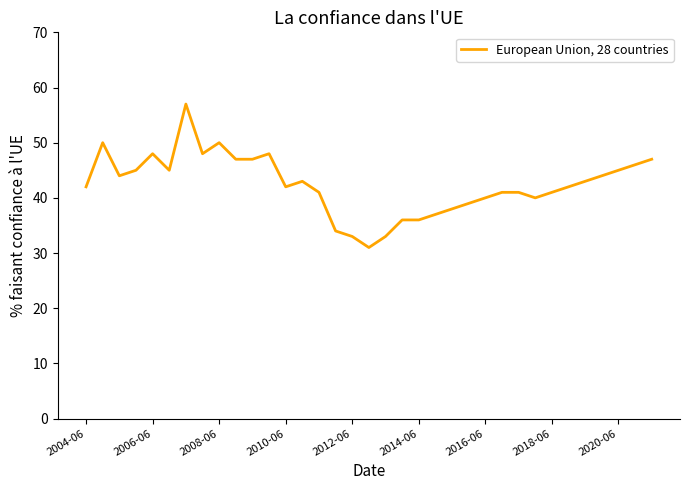

What is the greatest value displayed?

57